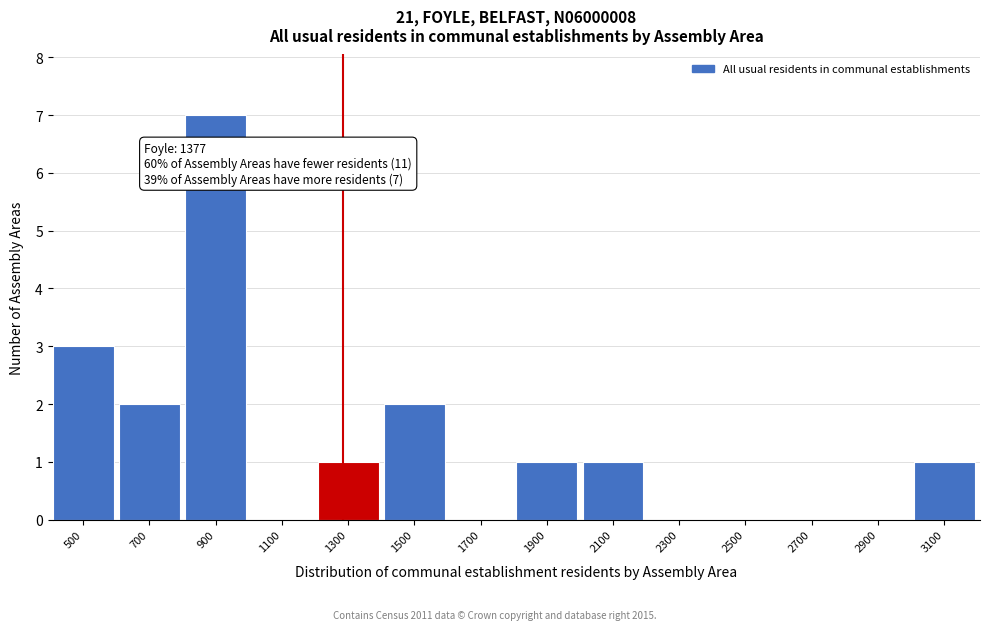

Reading left to right, extract all data points from this chart.

500=3	700=2	900=7	1100=0	1300=1	1500=2	1700=0	1900=1	2100=1	2300=0	2500=0	2700=0	2900=0	3100=1